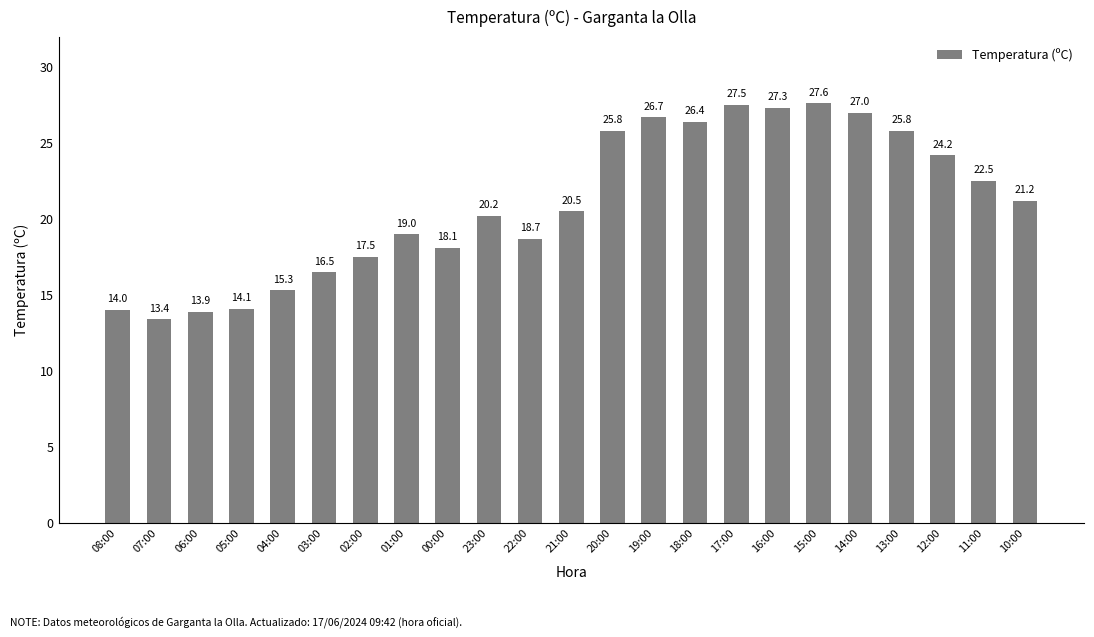

The chart shows a value of 27.3 at 16:00. True or false?

True